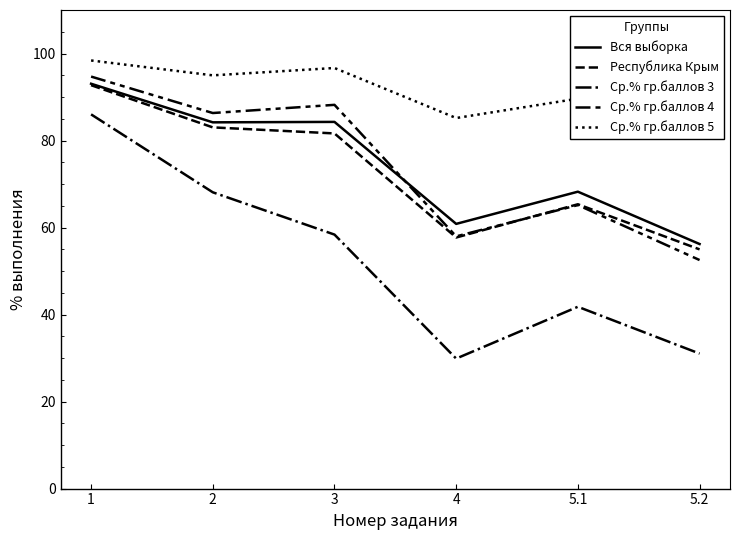

How many distinct data groups are displayed?

5